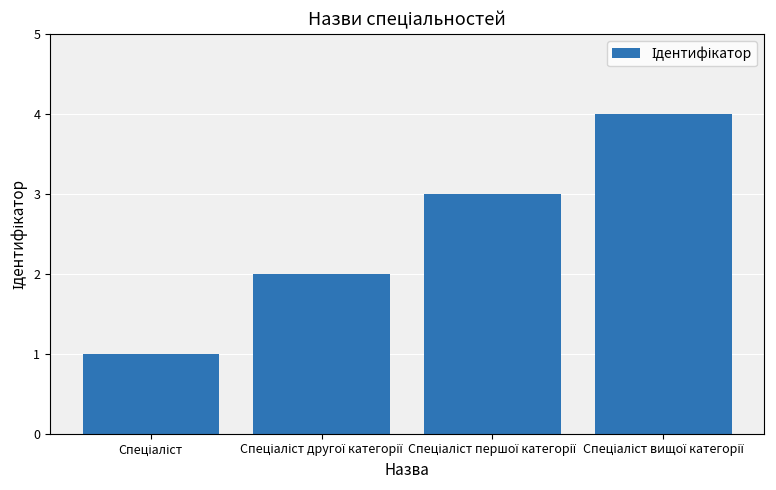

Reading left to right, what are all the values shown in this chart?

1	2	3	4